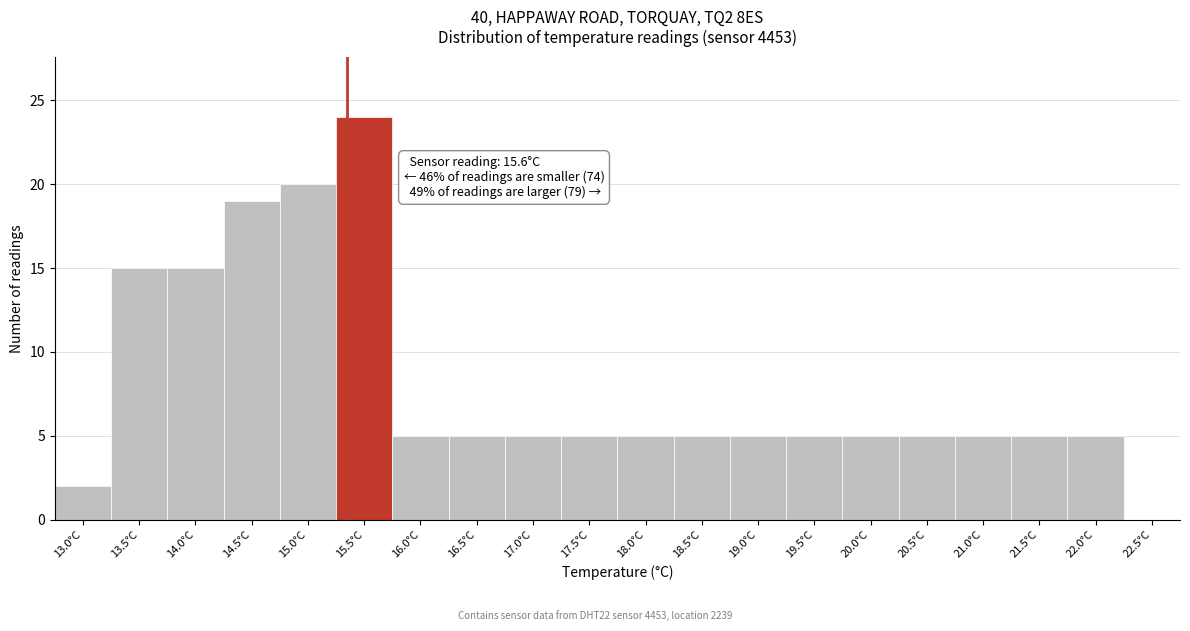

Reading right to left, transcribe all the data shown in this chart.

22.5°C=0	22.0°C=5	21.5°C=5	21.0°C=5	20.5°C=5	20.0°C=5	19.5°C=5	19.0°C=5	18.5°C=5	18.0°C=5	17.5°C=5	17.0°C=5	16.5°C=5	16.0°C=5	15.5°C=24	15.0°C=20	14.5°C=19	14.0°C=15	13.5°C=15	13.0°C=2